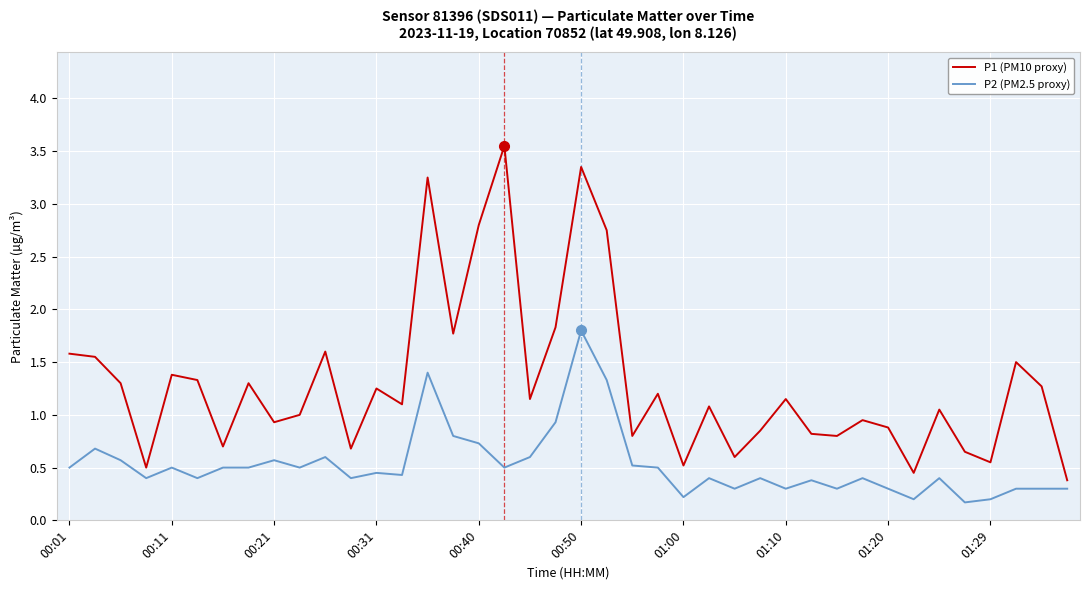

List the series in order of their overall mean, lowest first.

P2 (PM2.5 proxy), P1 (PM10 proxy)